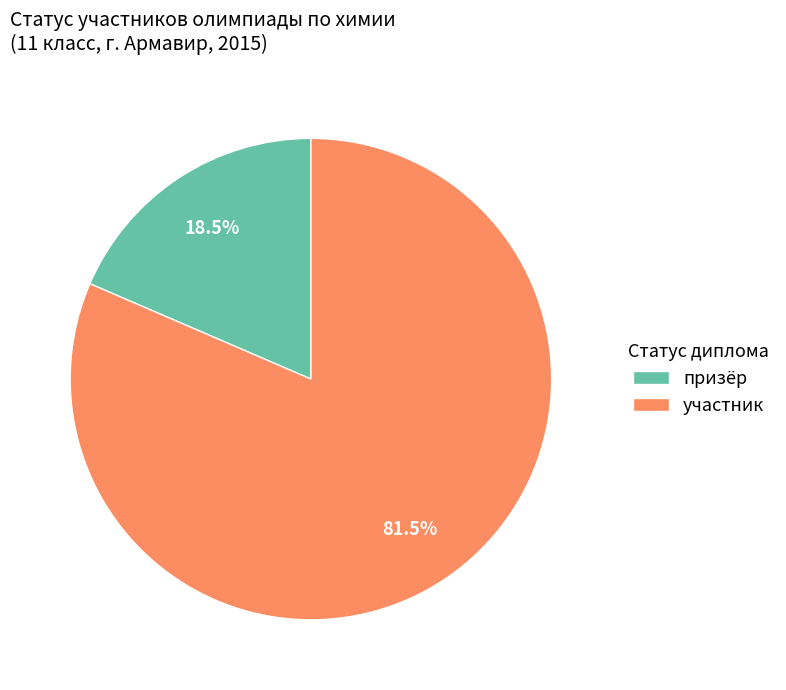

To the nearest percent, what is the difference between the largest and smallest slice percentages?

63%